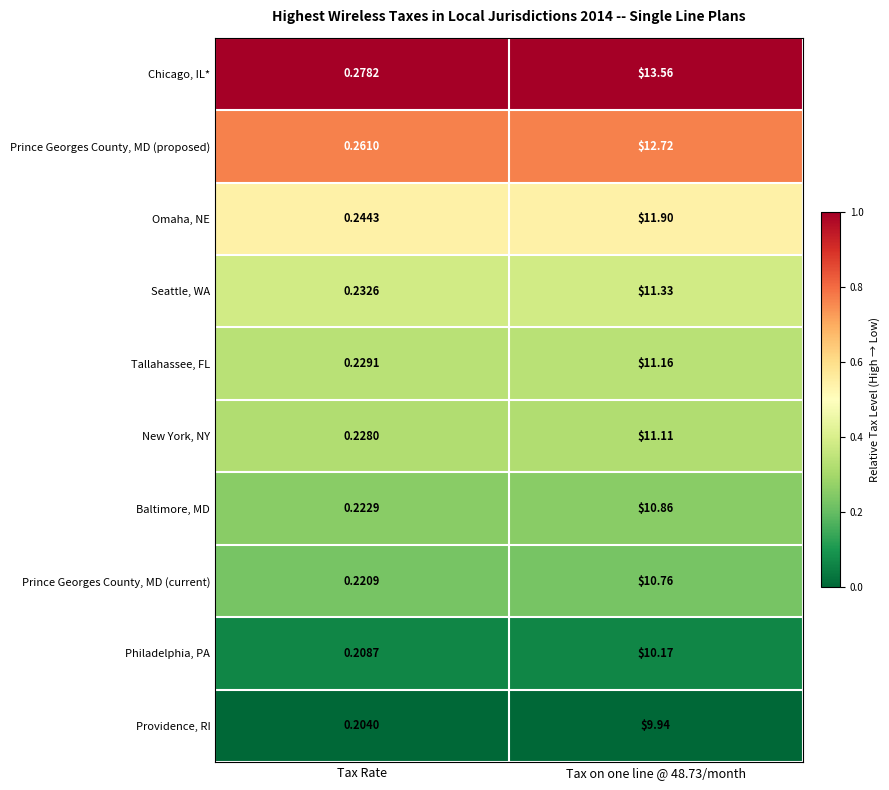

Which category has the lowest value across all series?

Tax Rate